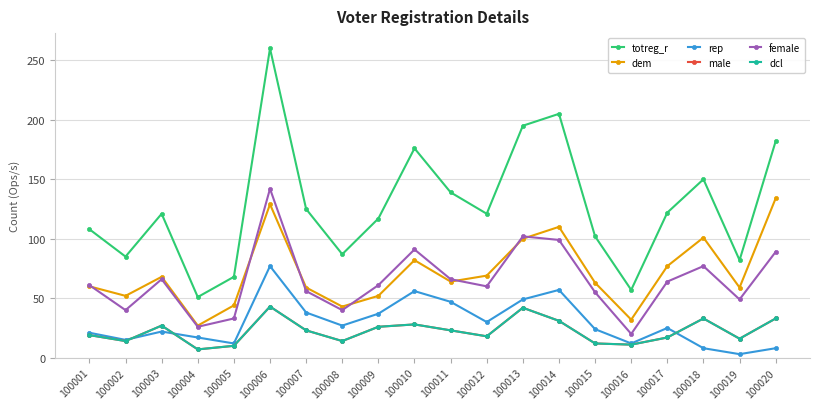

What is the sum of all dcl values?

447